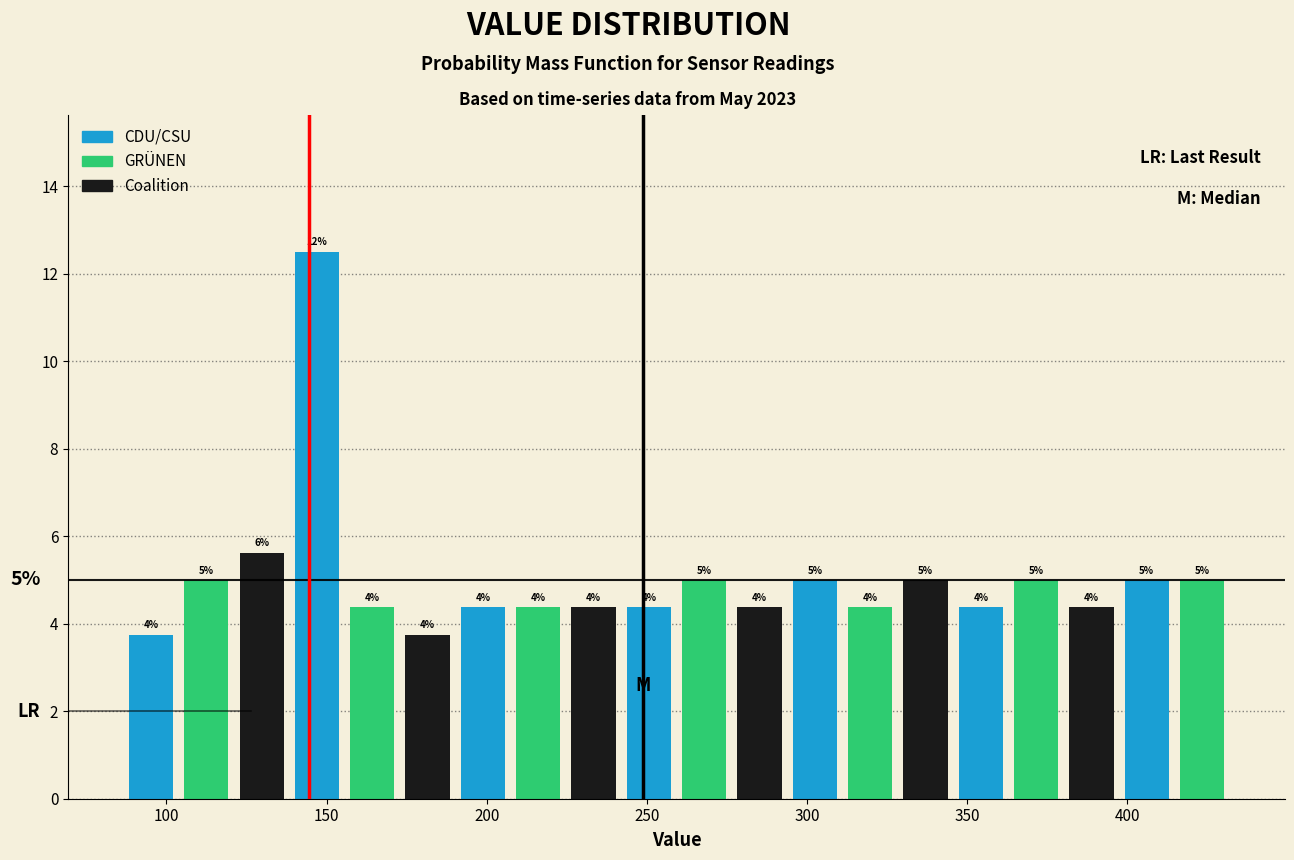

Read against the x-axis, roughly where is the centre of the tallest bar?

145